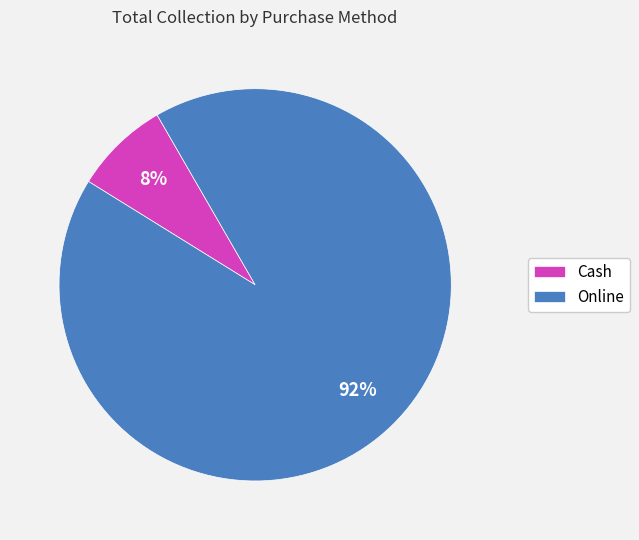

Which slice is the smallest?

Cash